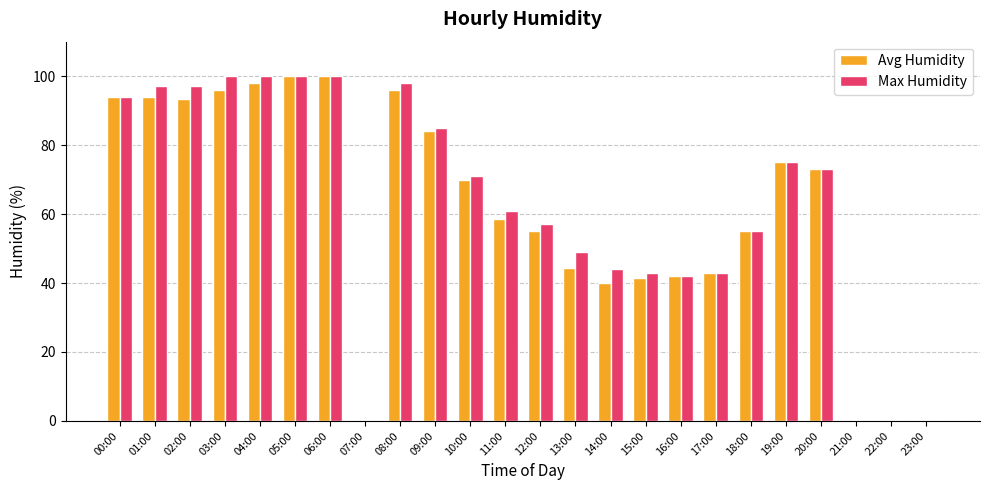

The value of Max Humidity at 04:00 is 163.0. True or false?

False